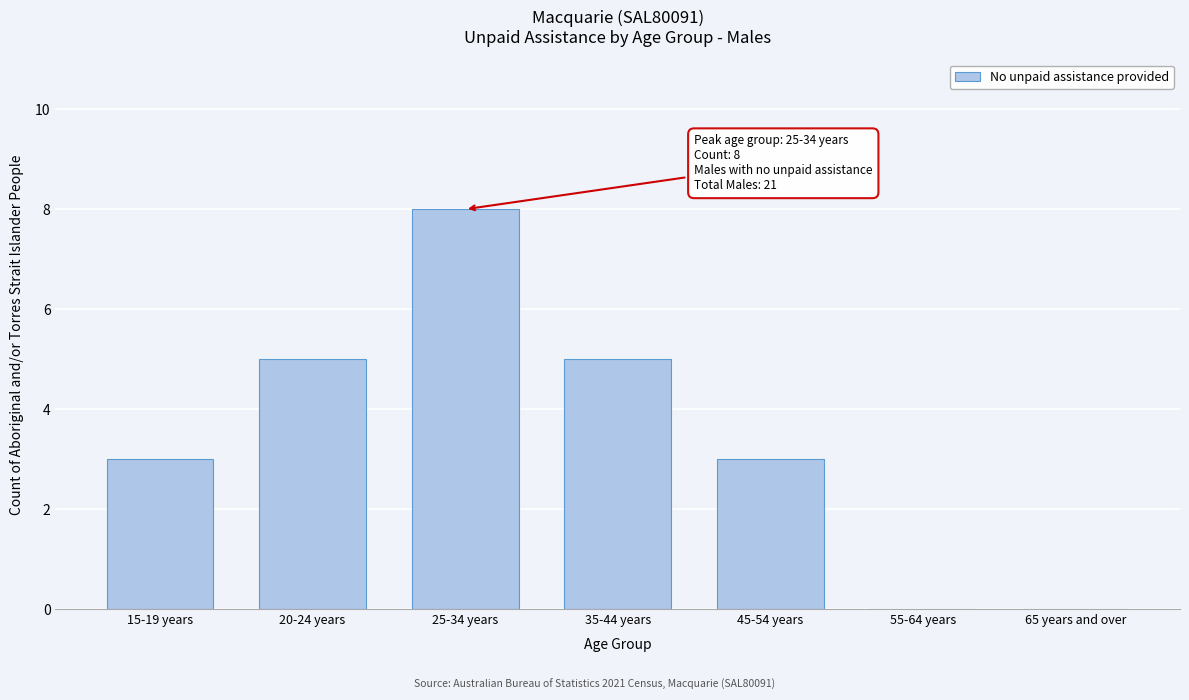

Reading left to right, extract all data points from this chart.

15-19 years=3	20-24 years=5	25-34 years=8	35-44 years=5	45-54 years=3	55-64 years=0	65 years and over=0